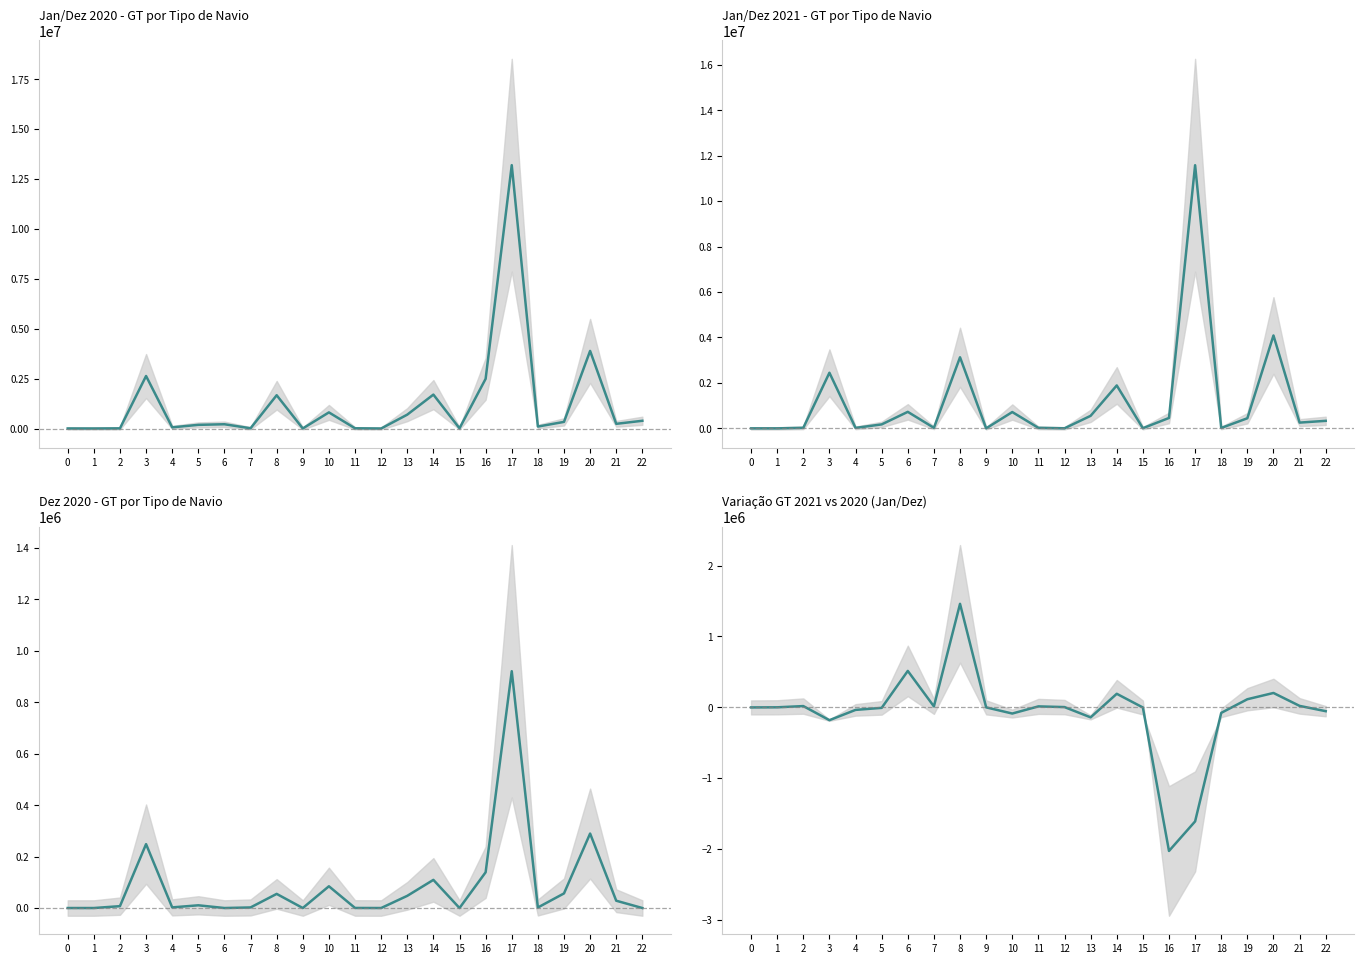

What are all the series names shown in the legend?

Jan/Dez 2020 (GT), Jan/Dez 2021 (GT), Dez 2020 (GT), Variação (GT)